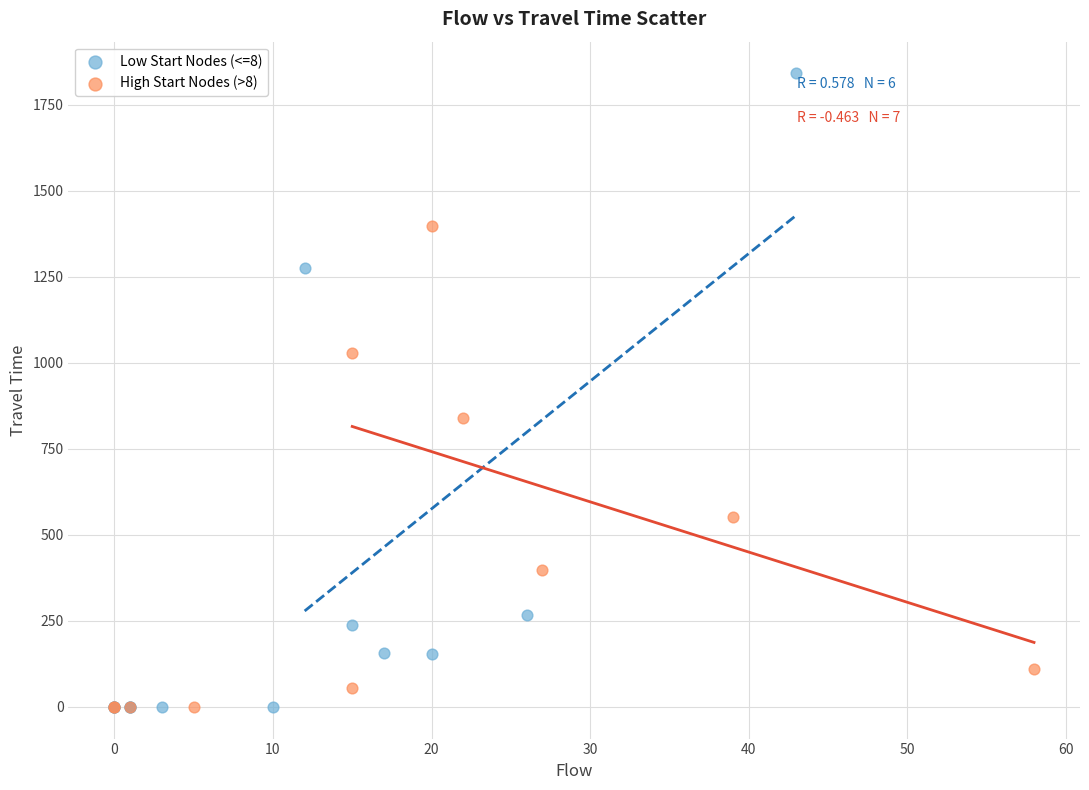

Which series contains the highest Y value?

Low Start Nodes (<=8)